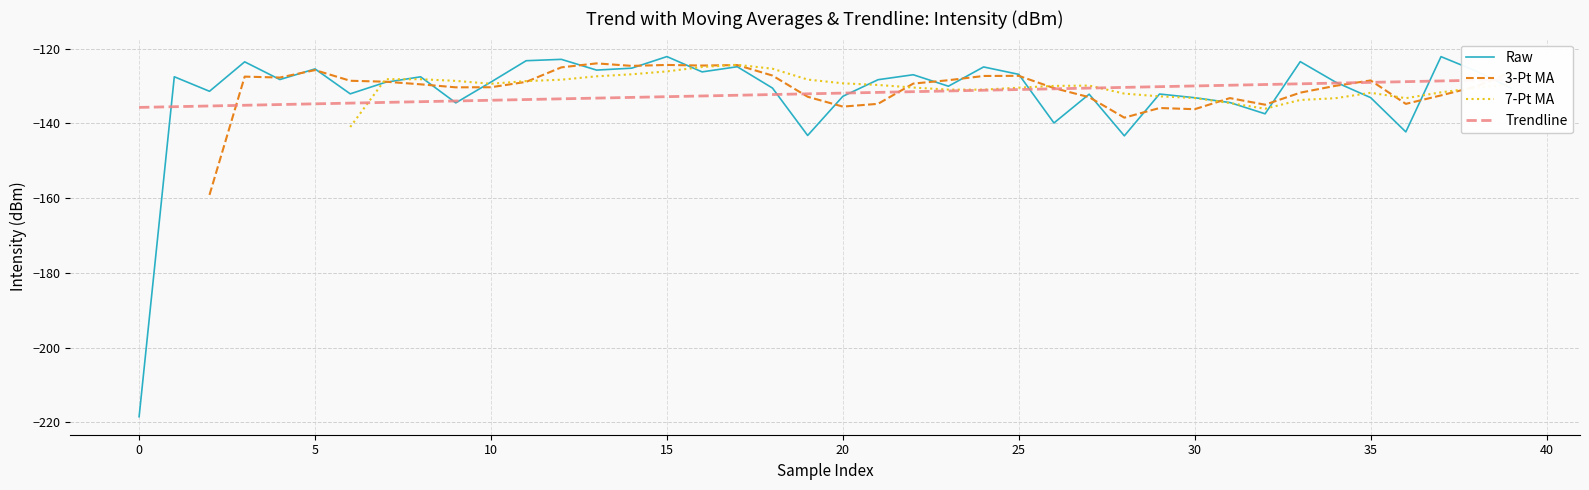

Count the number of categories in the chart.

40